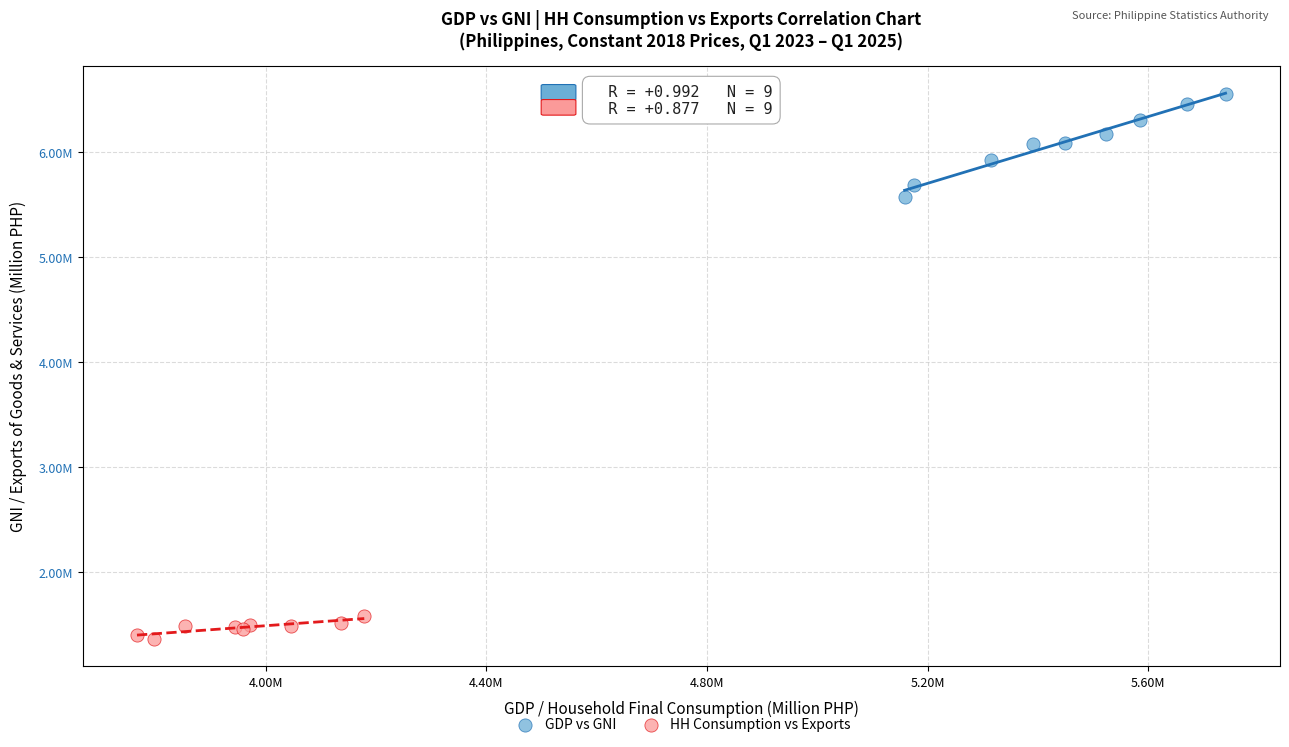

What are all the series names shown in the legend?

GDP vs GNI, HH Consumption vs Exports